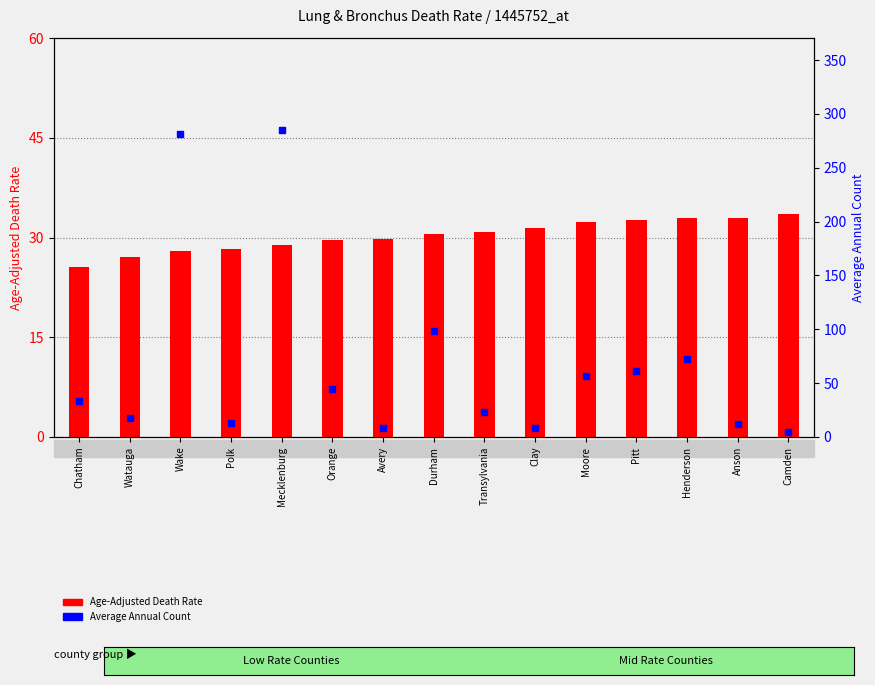

At how many categories does at least one series exceed 110?

2